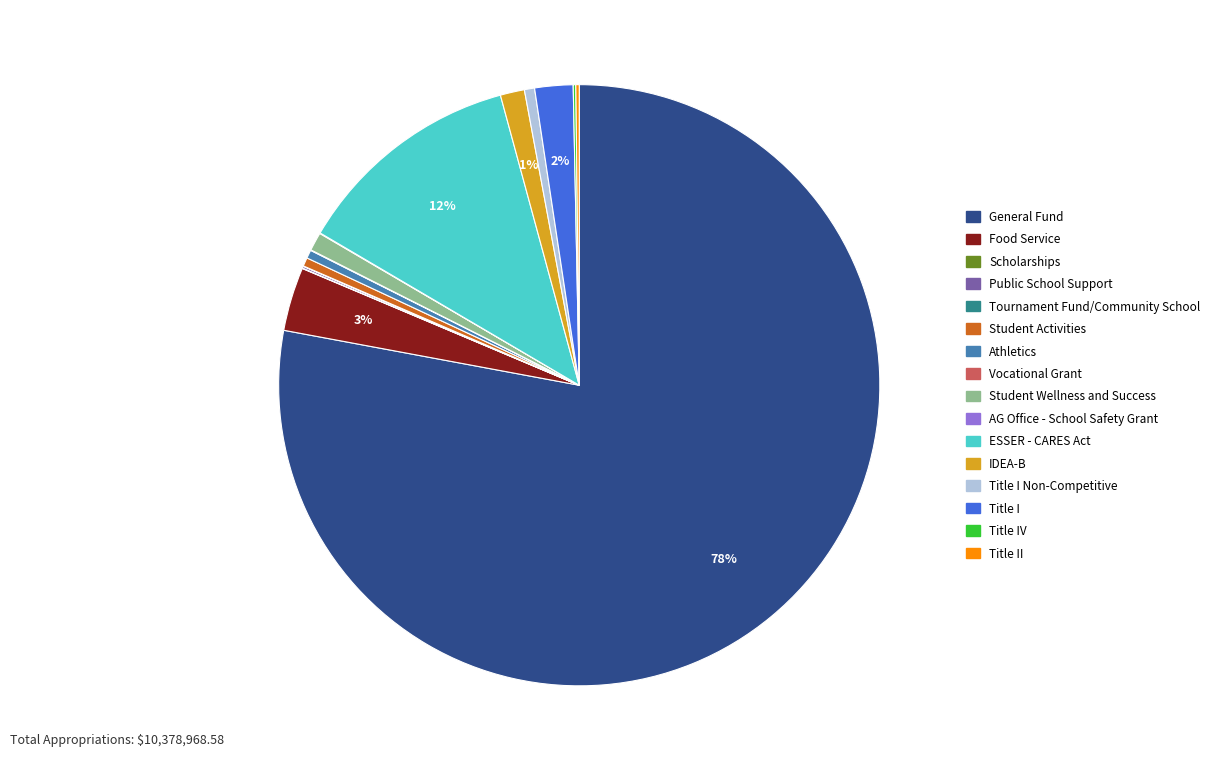

To the nearest percent, what is the average slice percentage?

6%